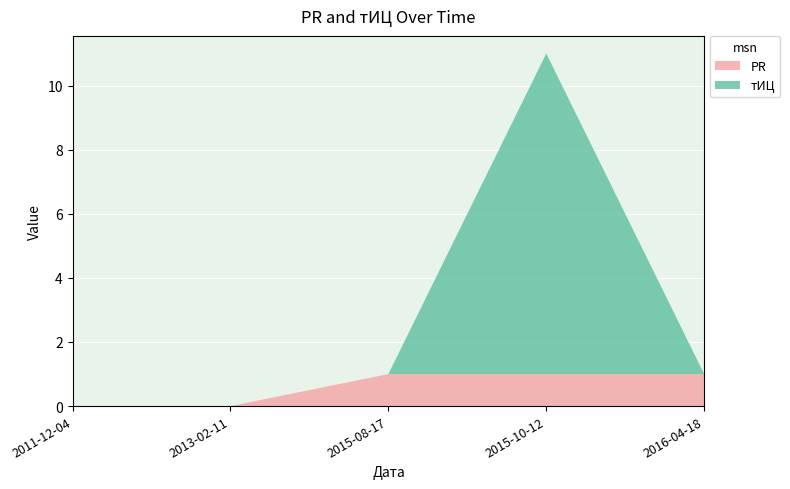

Reading right to left, list all the values displayed in this chart.

PR: 2016-04-18=1	2015-10-12=1	2015-08-17=1	2013-02-11=0	2011-12-04=0
тИЦ: 2016-04-18=0	2015-10-12=10	2015-08-17=0	2013-02-11=0	2011-12-04=0